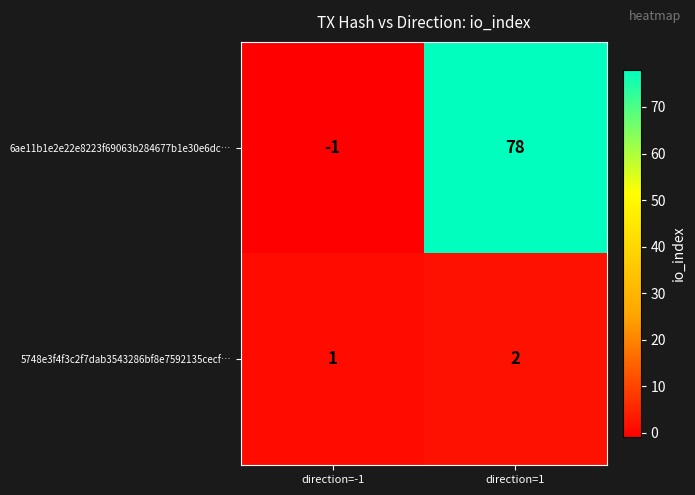

List the series in order of their peak value, highest first.

6ae11b1e2e22e8223f69063b284677b1e30e6dc…, 5748e3f4f3c2f7dab3543286bf8e7592135cecf…